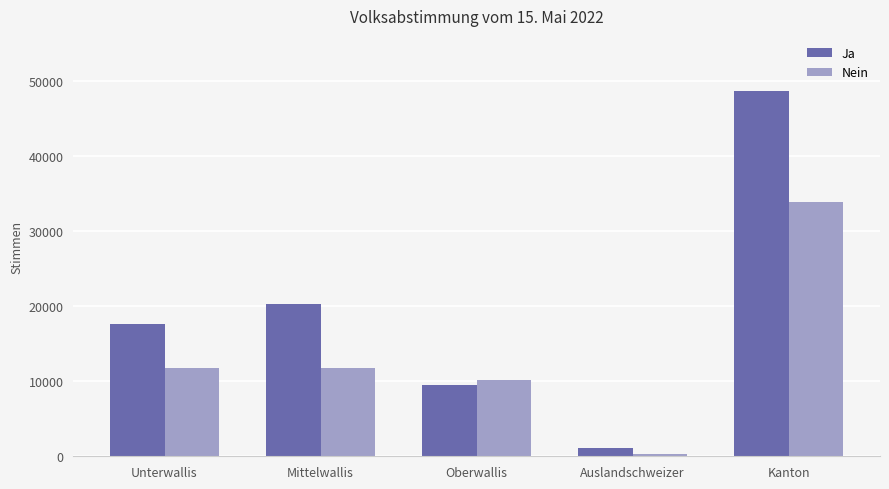

Are the bars horizontal?

No